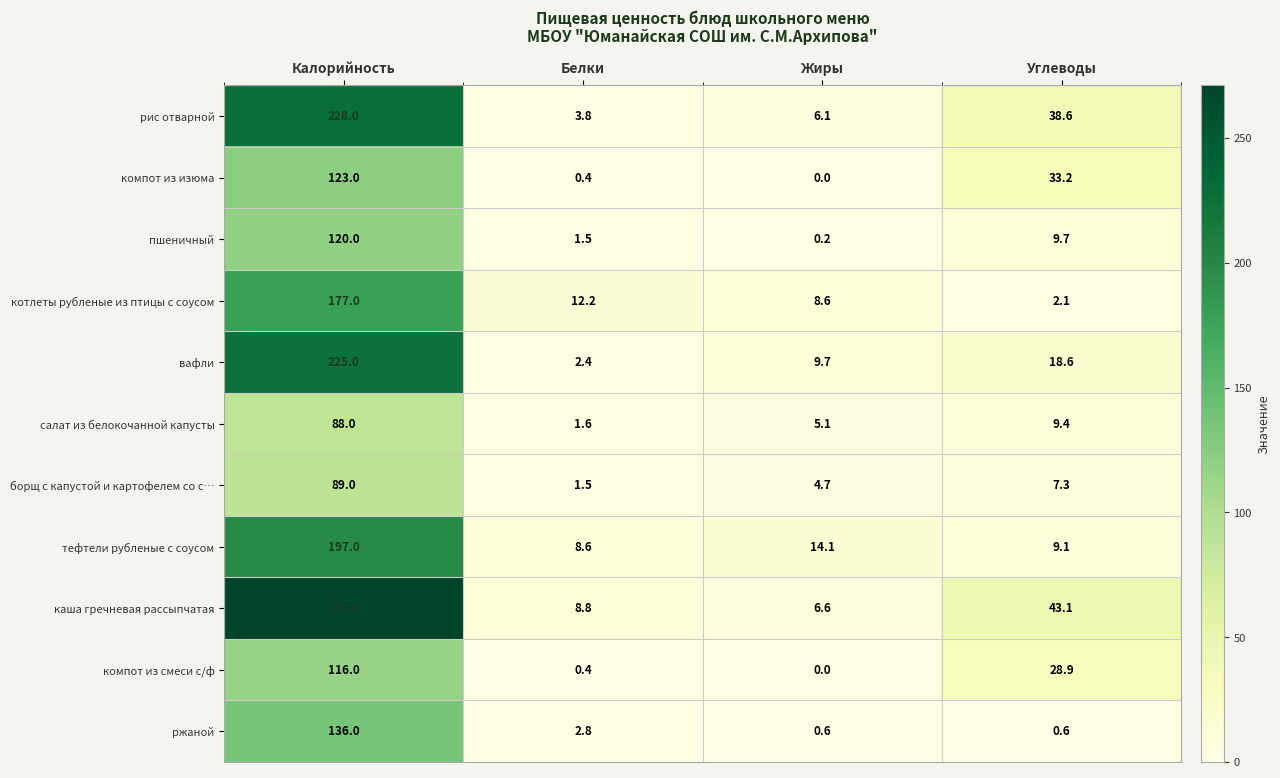

Rank the series by their maximum value, from highest to lowest.

каша гречневая рассыпчатая, рис отварной, вафли, тефтели рубленые с соусом, котлеты рубленые из птицы с соусом, ржаной, компот из изюма, пшеничный, компот из смеси с/ф, борщ с капустой и картофелем со с…, салат из белокочанной капусты